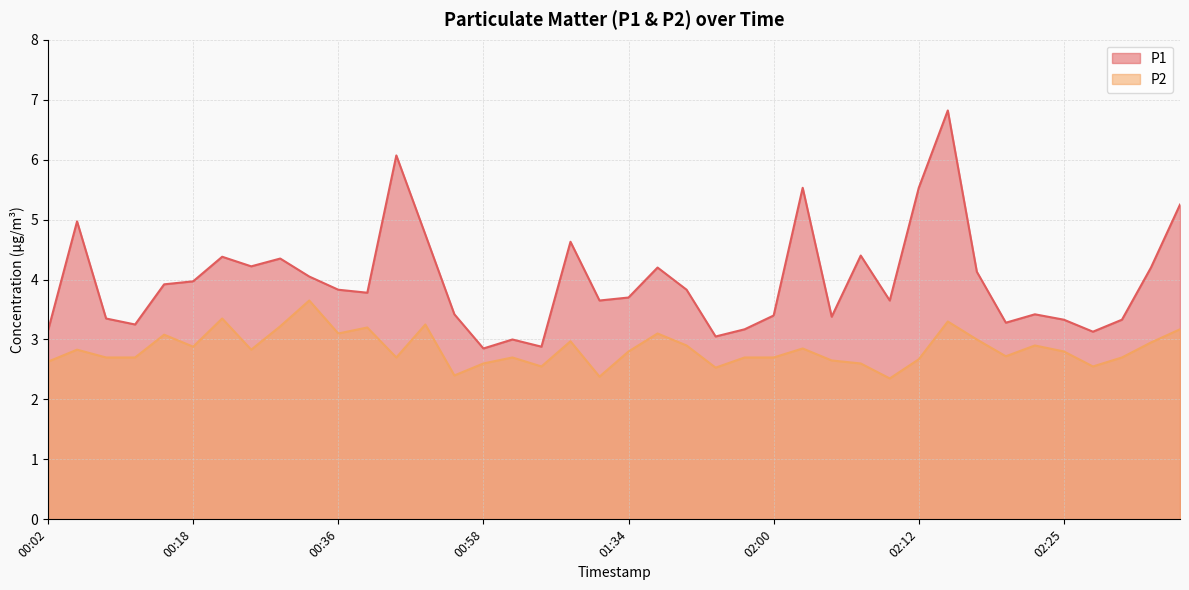

Where does the P1 series first go above 3?

00:02